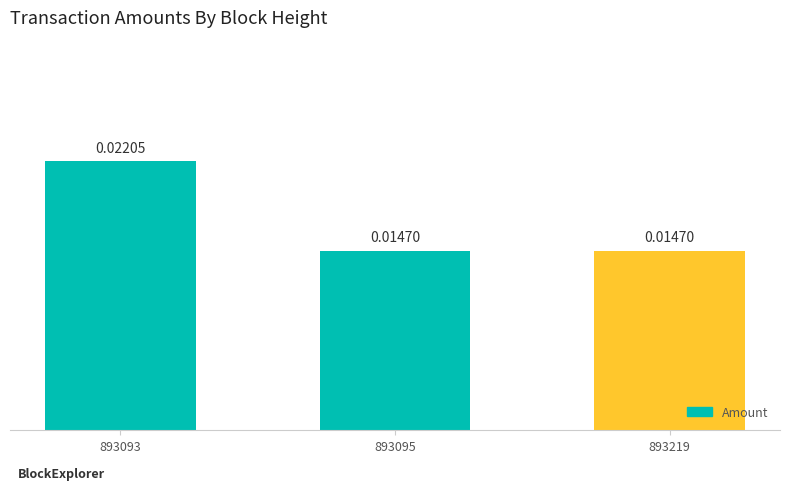

Which has a higher value, 893095 or 893093?

893093